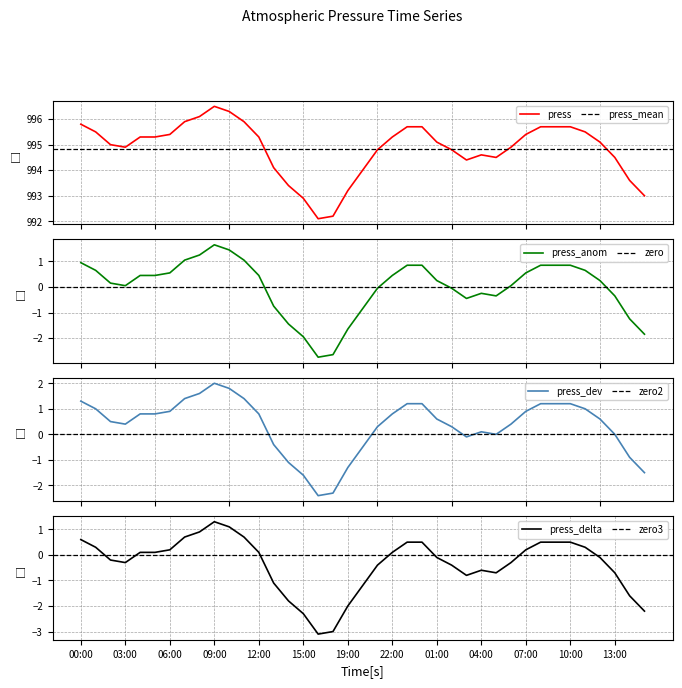

Is it true that press_delta equals 0.6 at 00:00?

True